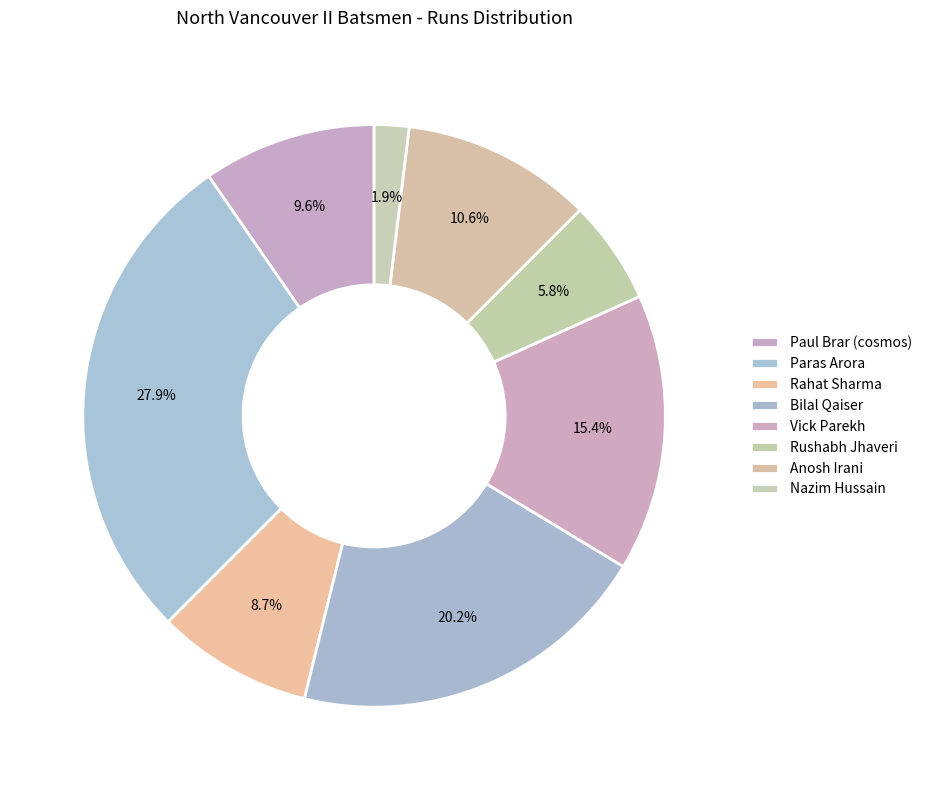

What is the largest slice in the pie chart?

Paras Arora